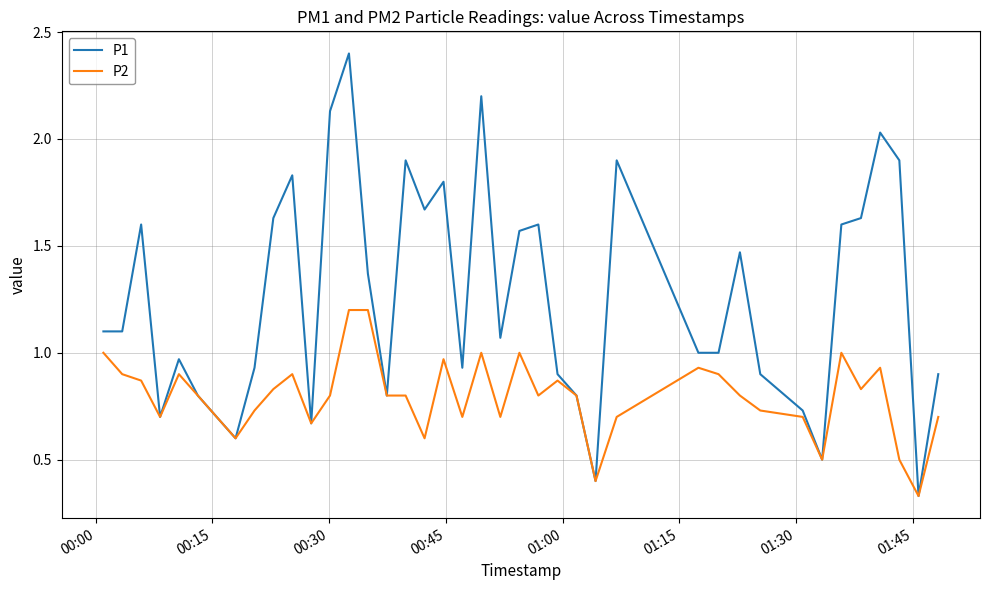

List the series in order of their peak value, lowest first.

P2, P1